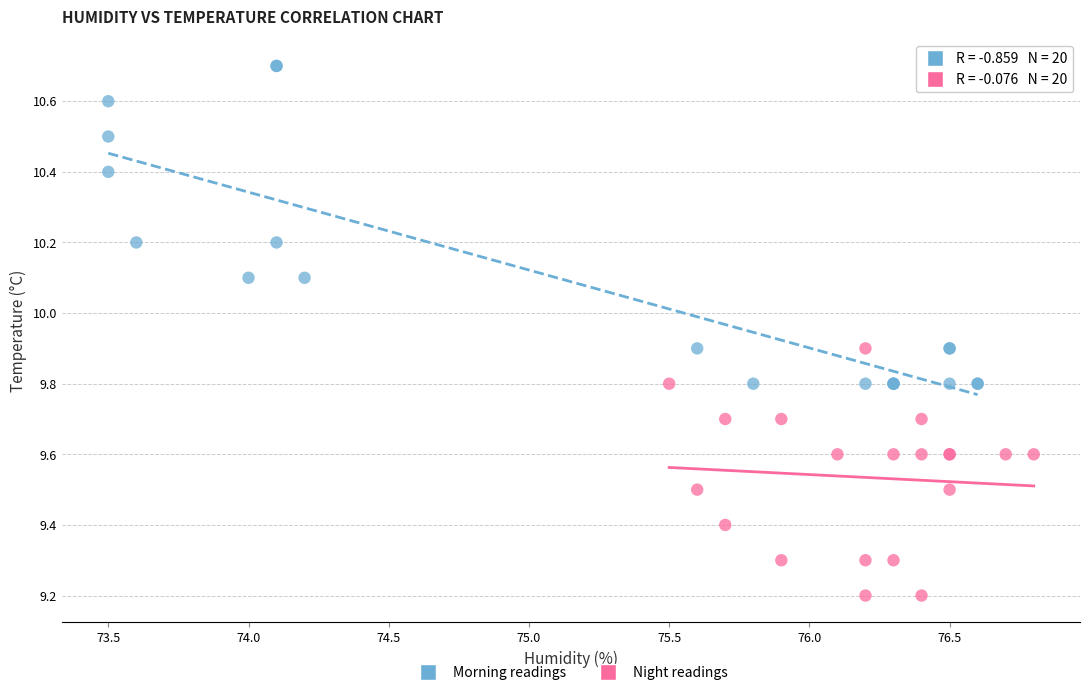

Which series has the widest spread of Y values?

Morning readings